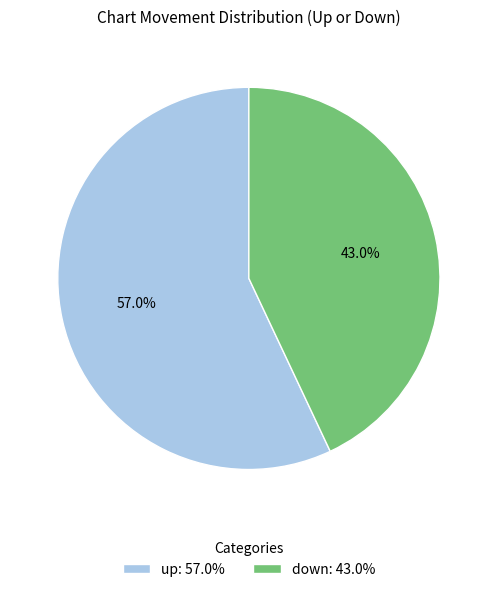

What percentage is the down slice, to the nearest percent?

43%